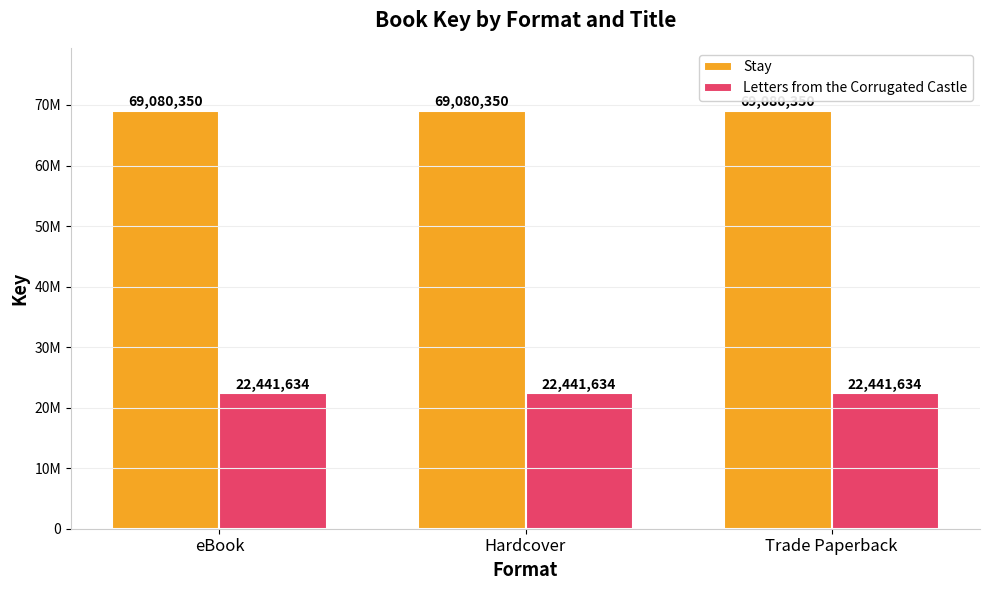

Reading left to right, extract all data points from this chart.

Stay: eBook=69080350	Hardcover=69080350	Trade Paperback=69080350
Letters from the Corrugated Castle: eBook=22441634	Hardcover=22441634	Trade Paperback=22441634